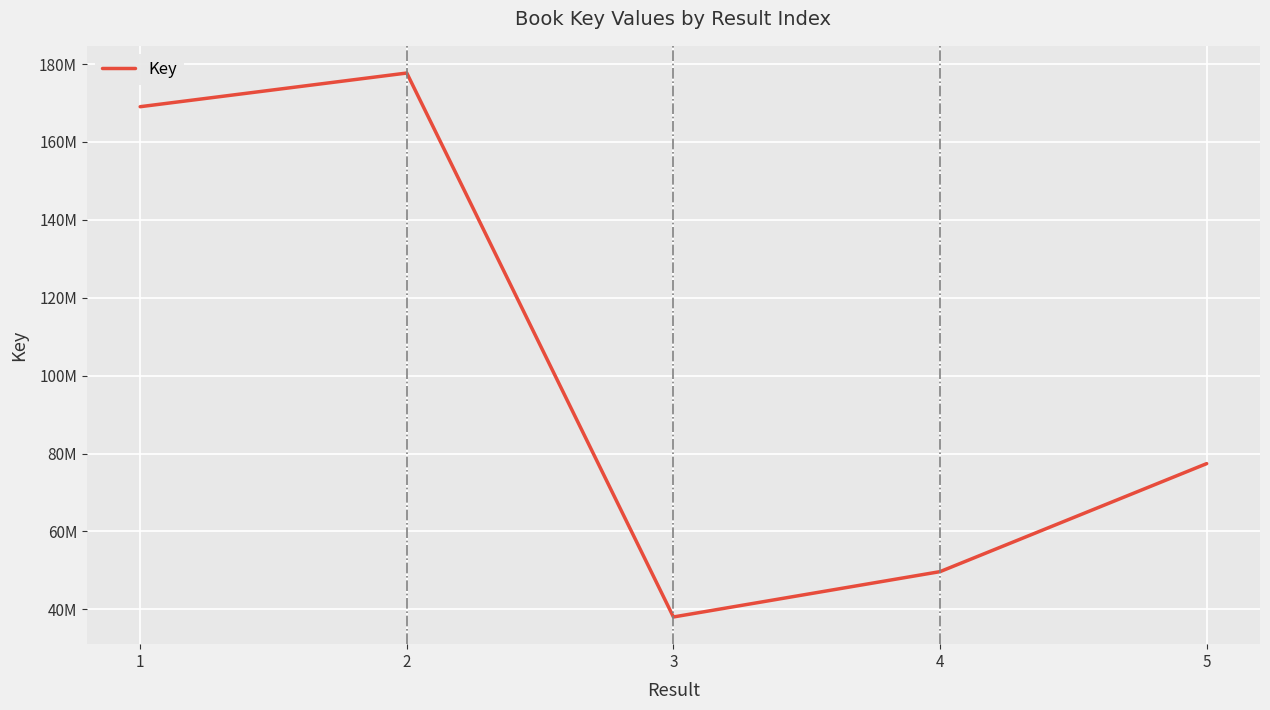

List the labels in order of value, smallest first.

3, 4, 5, 1, 2